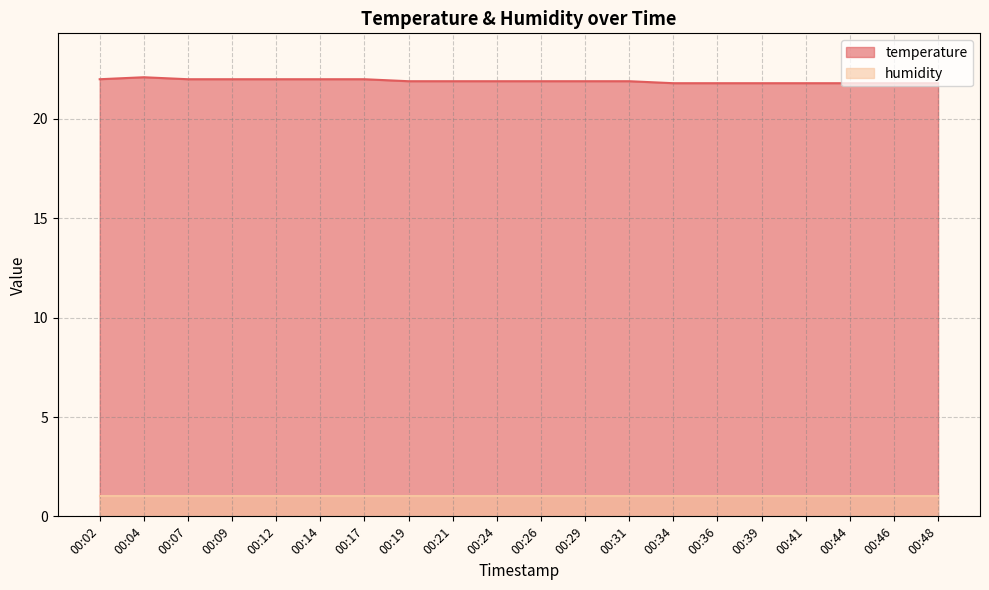

What is the greatest value displayed?

22.1